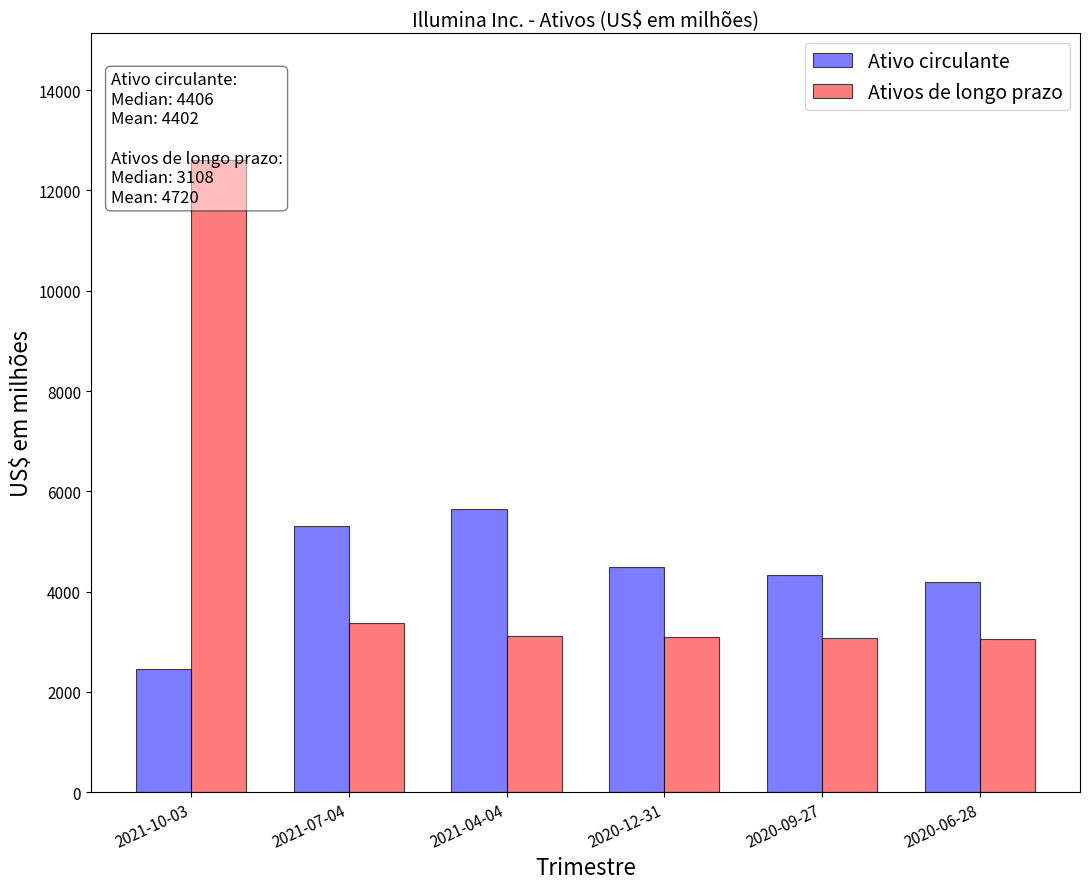

Reading left to right, transcribe all the data shown in this chart.

Ativo circulante: 2021-10-03=2451	2021-07-04=5310	2021-04-04=5642	2020-12-31=4483	2020-09-27=4329	2020-06-28=4194
Ativos de longo prazo: 2021-10-03=12612	2021-07-04=3365	2021-04-04=3113	2020-12-31=3102	2020-09-27=3075	2020-06-28=3054